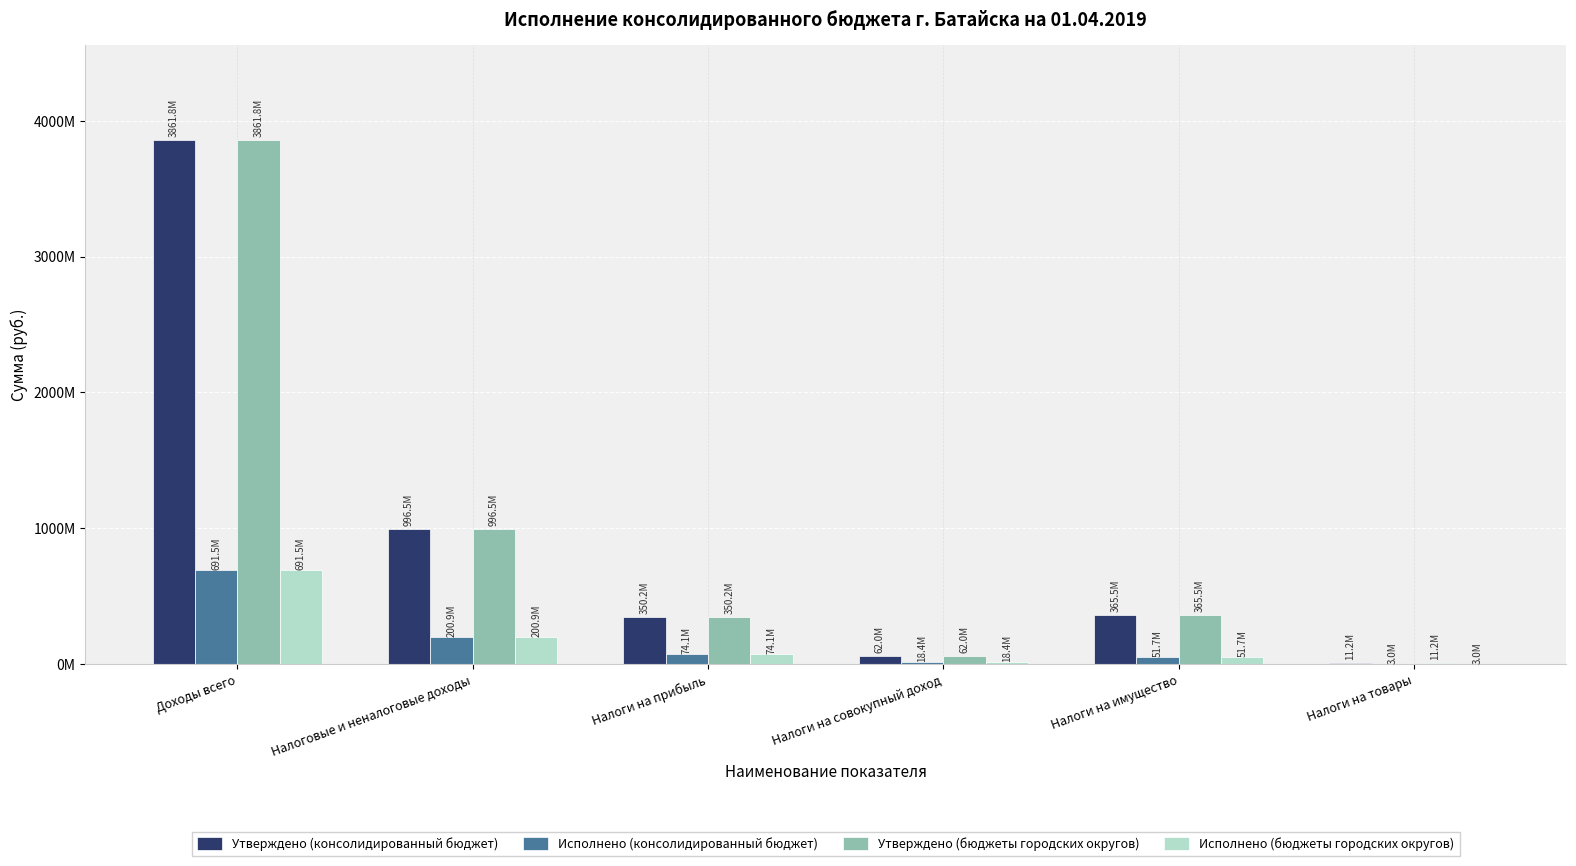

Are the bars horizontal?

No